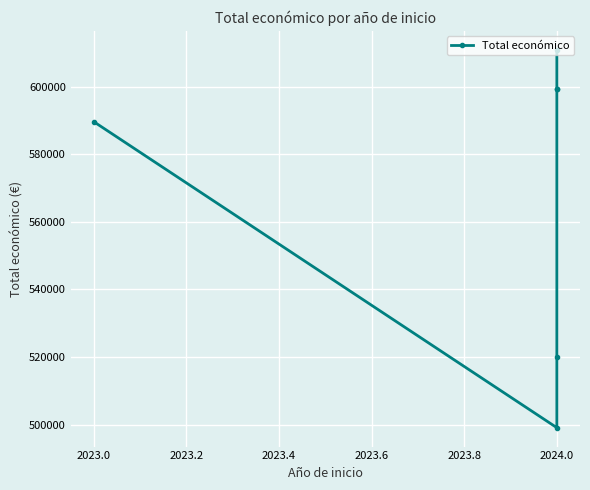

What is the greatest value displayed?

610889